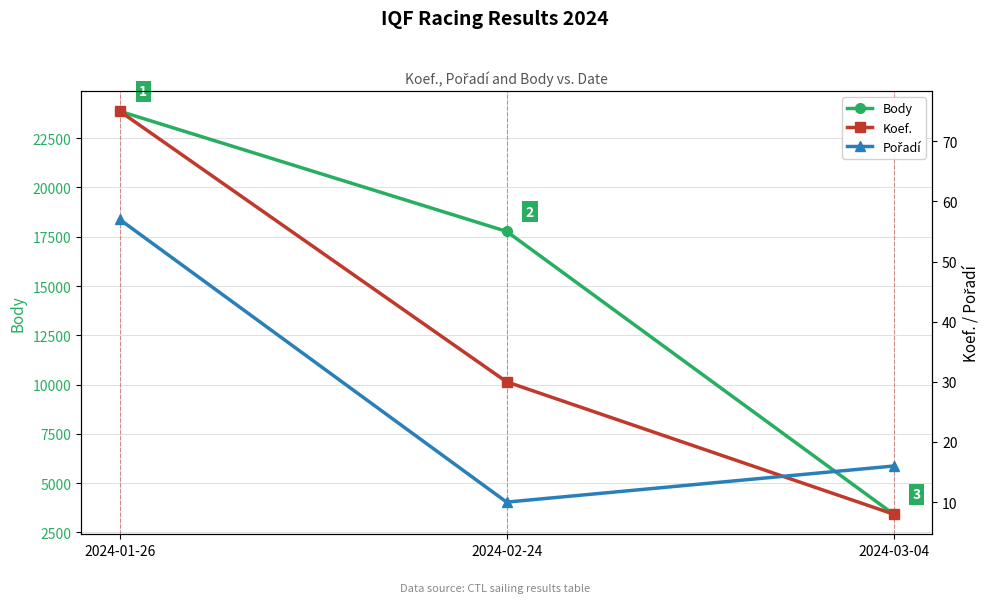

What is the lowest value of the Koef. series?

8